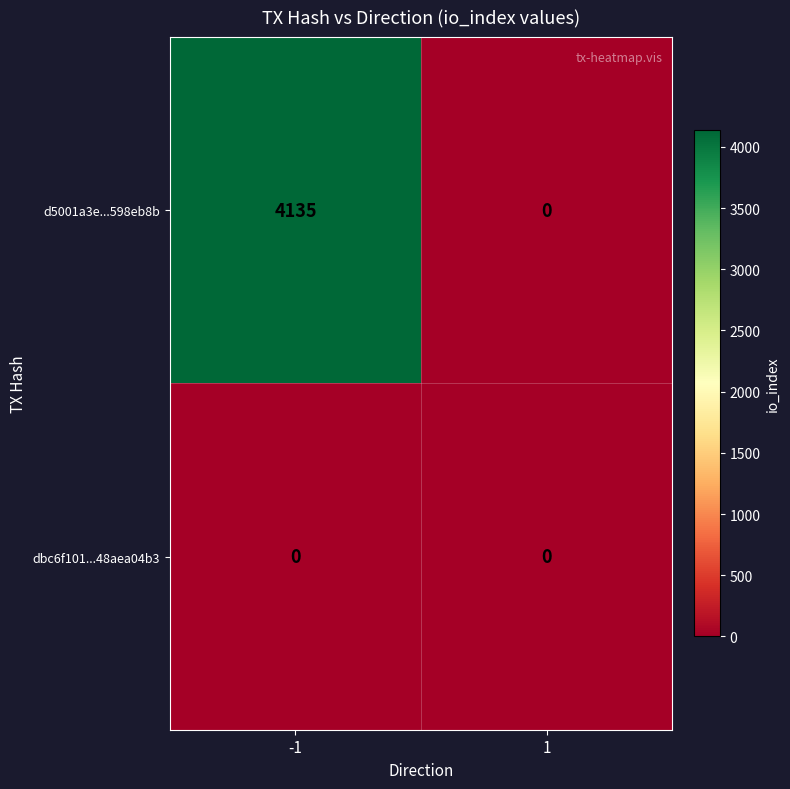

What is the highest value of the d5001a3e...598eb8b series?

4135